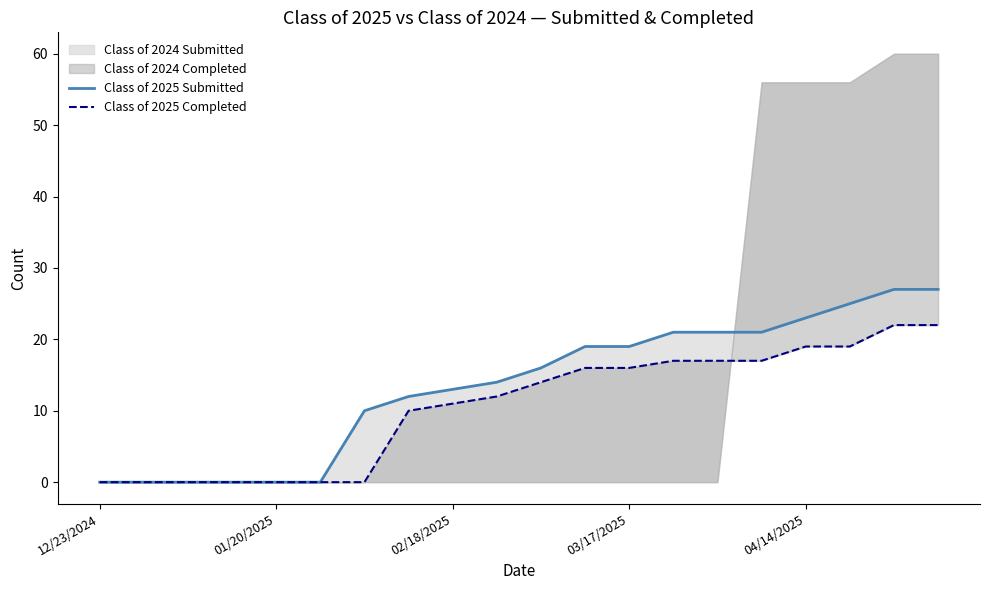

The Class of 2025 Submitted series shows 8 at 15. True or false?

False